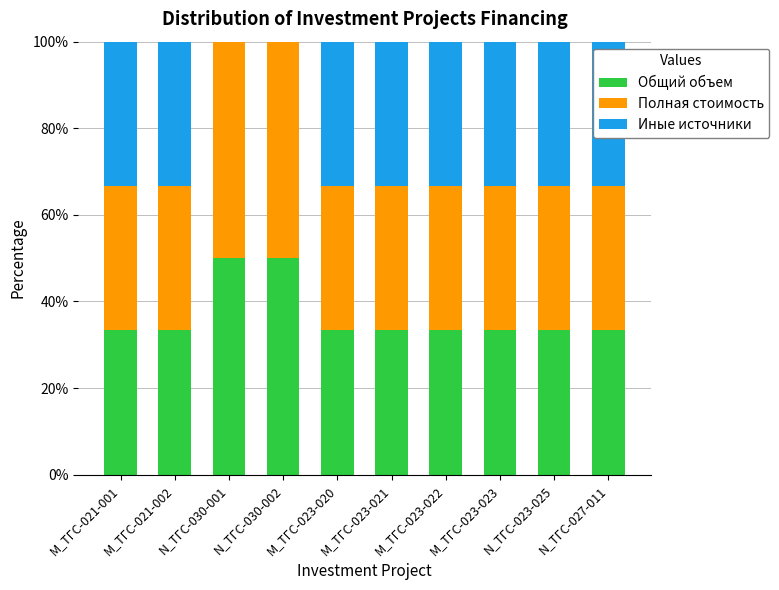

Are the bars horizontal?

No